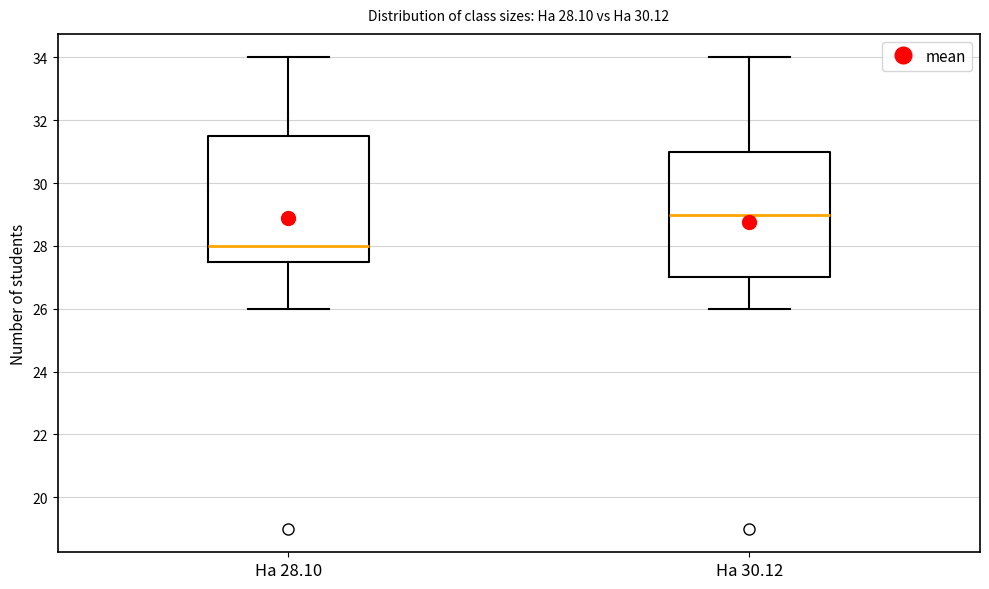

Which box has the highest median line?

На 30.12